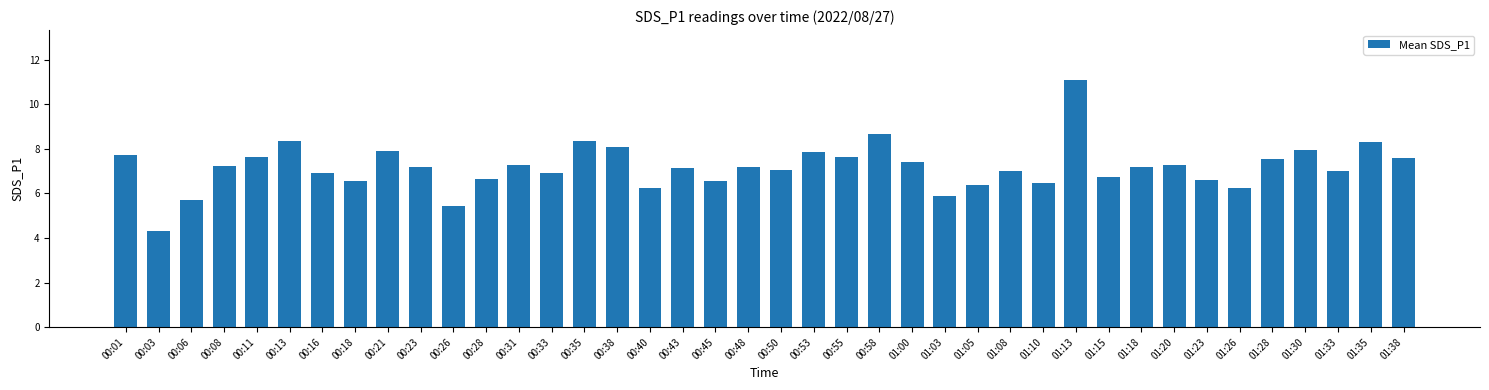

What is the label of the 9th bar from the right?

01:18